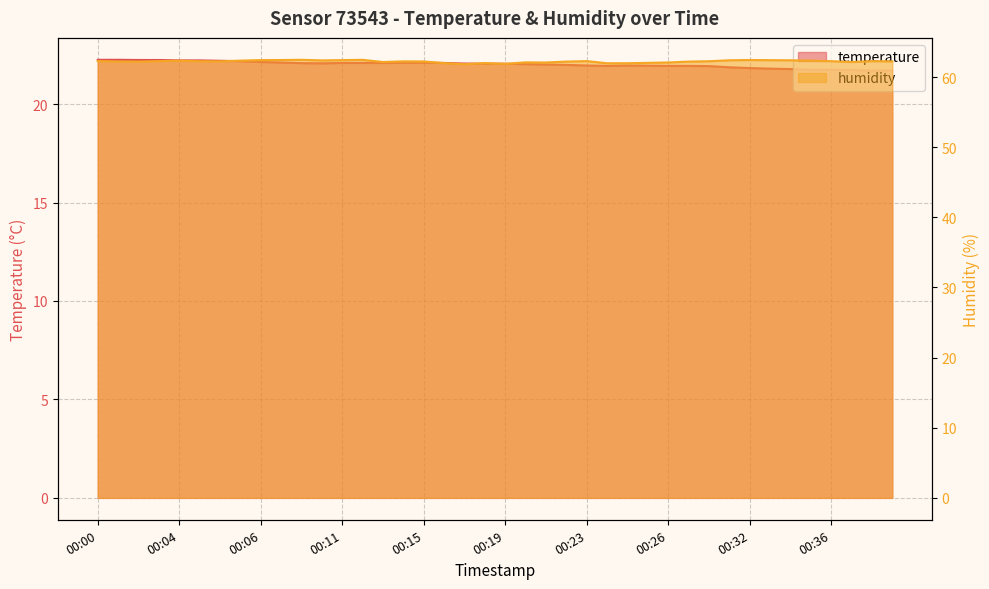

True or false: temperature has a value of 29.5 at 00:33.

False